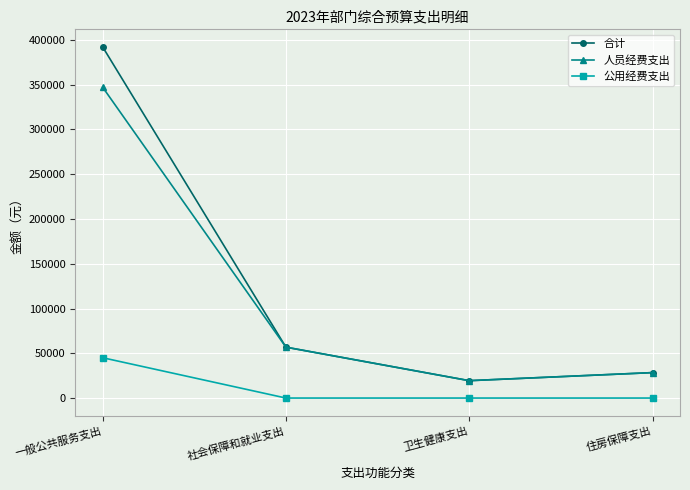

What is the difference between the 合计 values at 社会保障和就业支出 and 住房保障支出?

28412